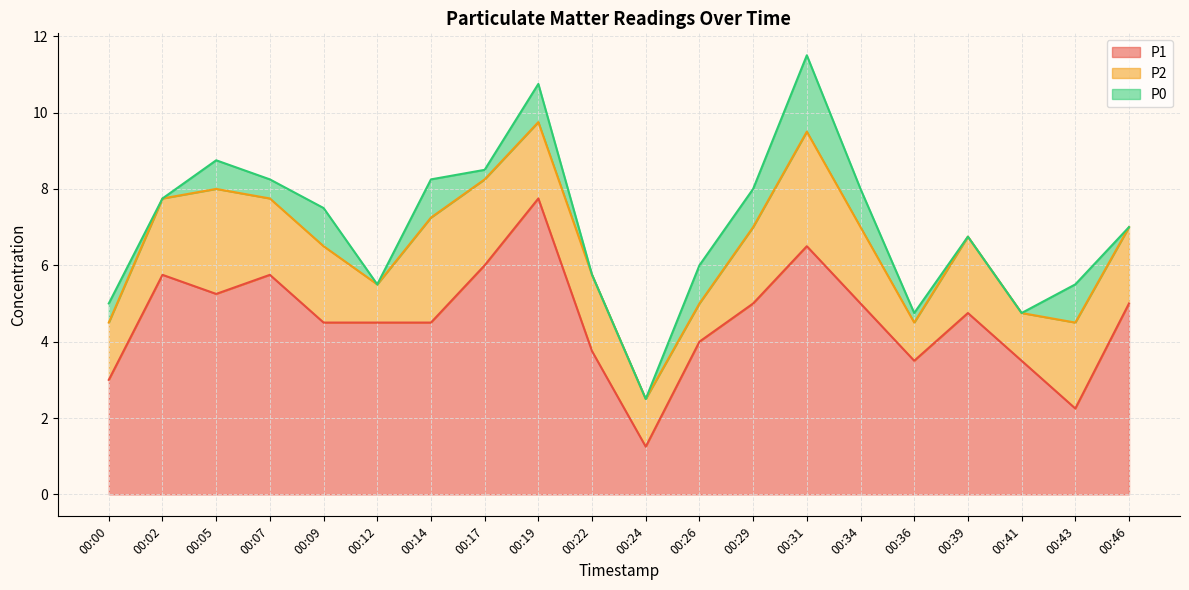

Which series has the largest range (max minus min)?

P1